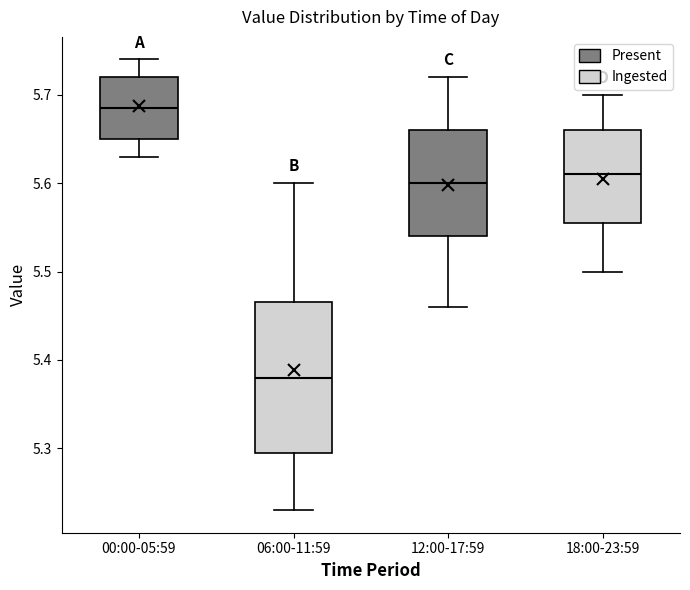

Which box's median line is the highest?

00:00-05:59